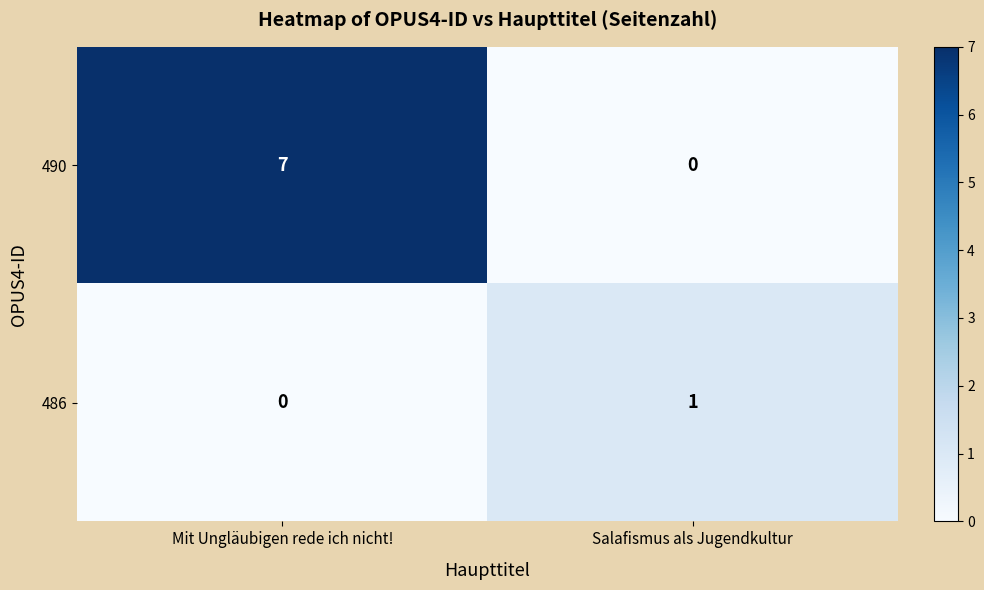

Count the number of categories in the chart.

2